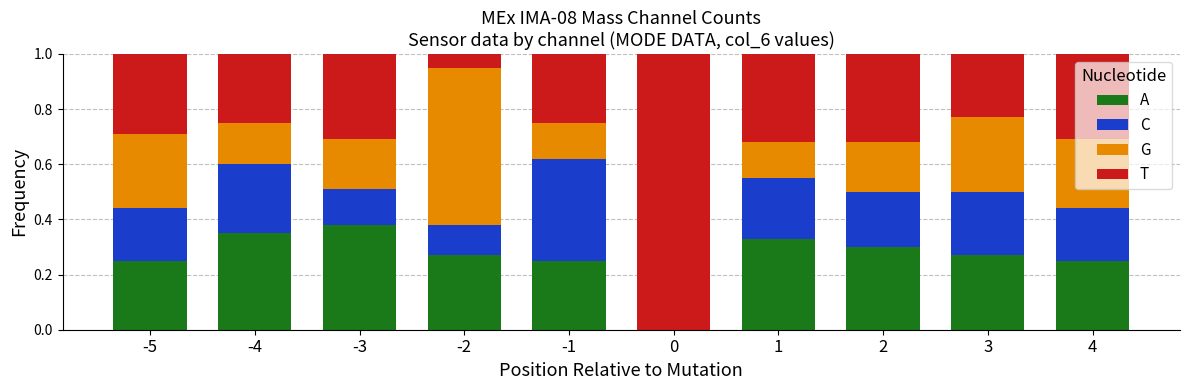

What is the total value across all series at -2?

1.0